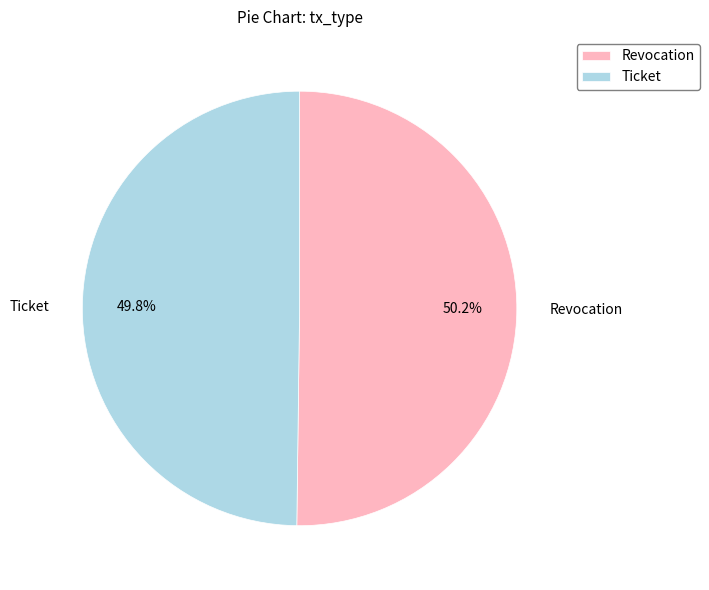

The Revocation slice represents 45% of the pie. True or false?

False